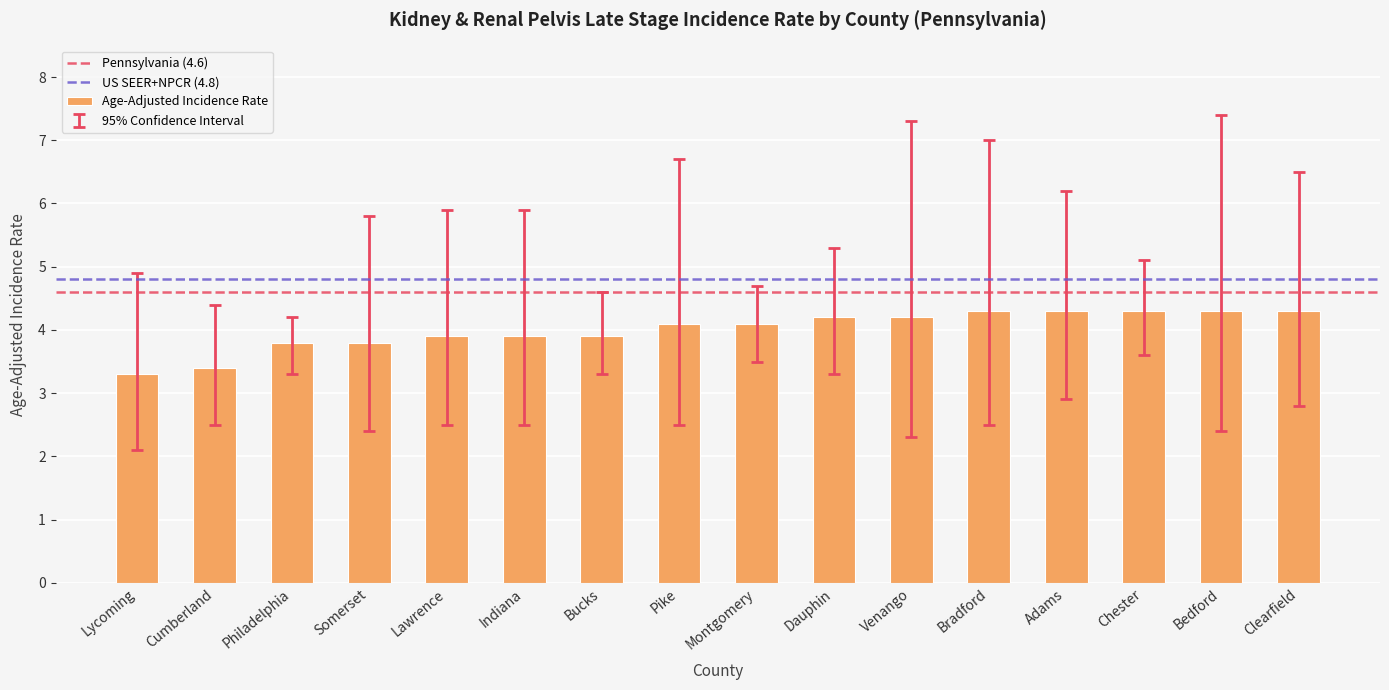

Count the number of data series in this chart.

1